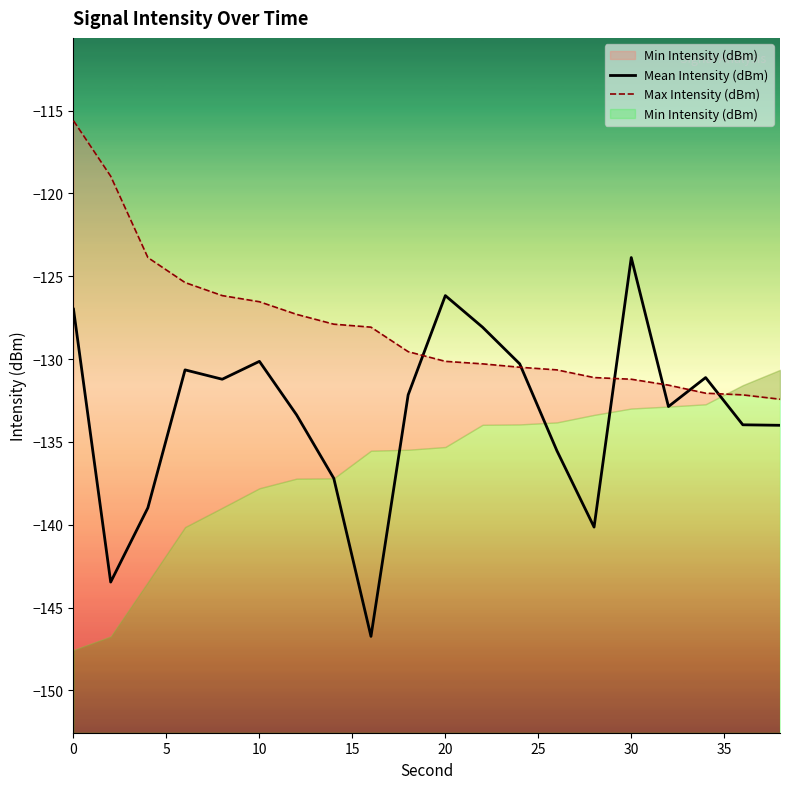

Which category has the highest value in the Mean Intensity (dBm) series?

30